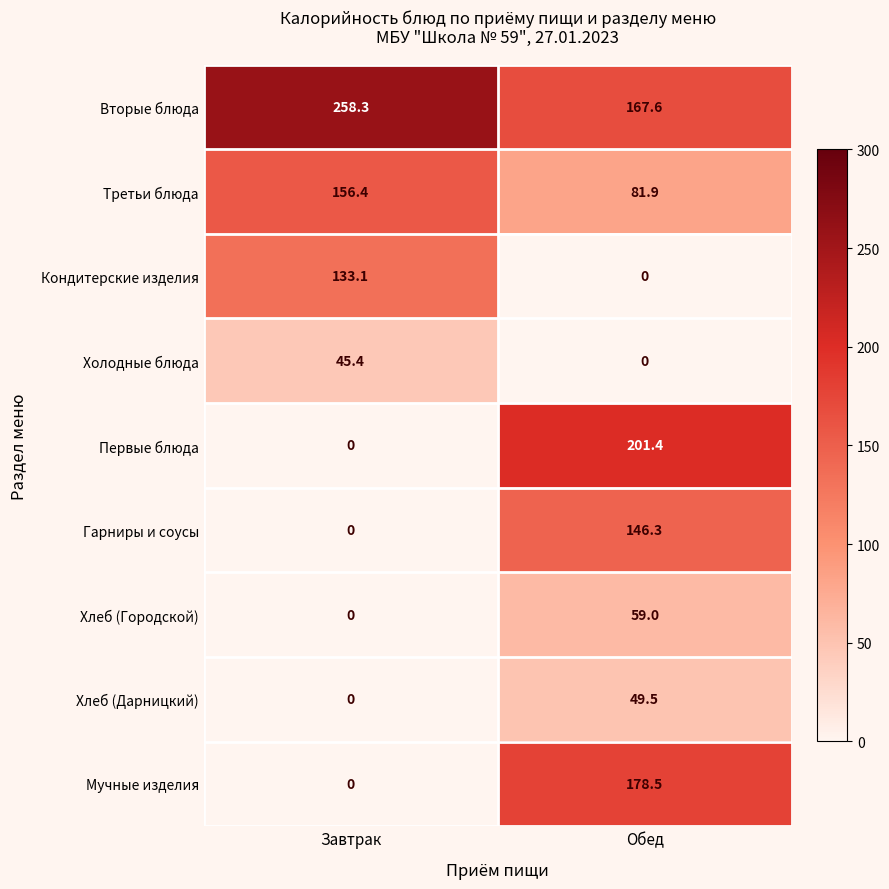

At which category is the sum across all series the highest?

Обед